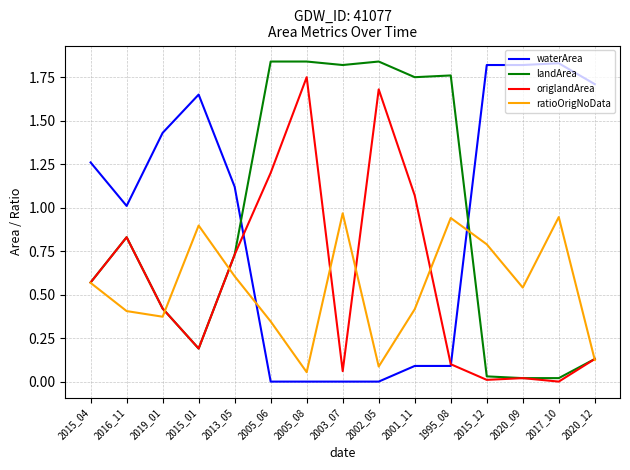

What is the total value across all series at 2015_01?

2.9